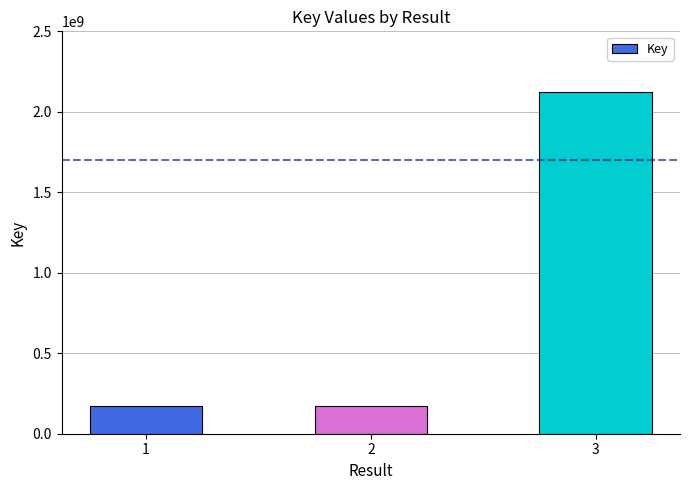

True or false: the data shows 2120698258 at 3.

True